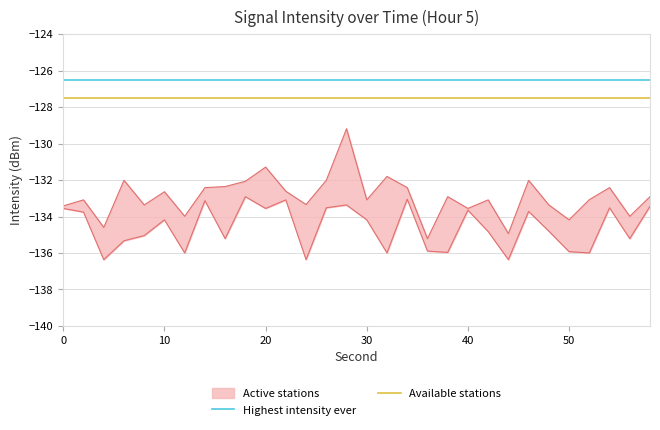

Does the chart have visible grid lines?

Yes